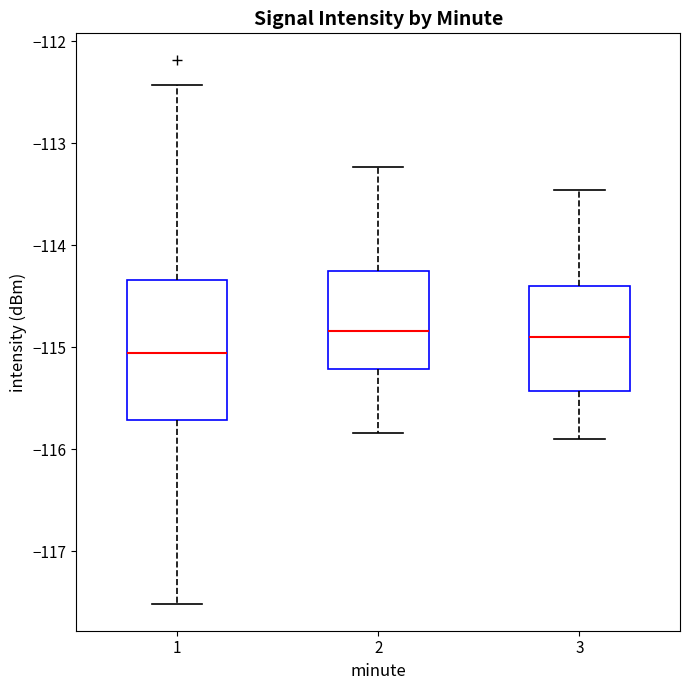

Reading left to right, read every box against the y-axis: the position of its median line, the range the box covers, and the ends of its whiskers. The values are not printed on the chart, so give them approximately, as read against the axis.

1: median -115.1, box -115.7 to -114.3, whiskers -117.5 to -112.4
2: median -114.8, box -115.2 to -114.3, whiskers -115.8 to -113.2
3: median -114.9, box -115.4 to -114.4, whiskers -115.9 to -113.5